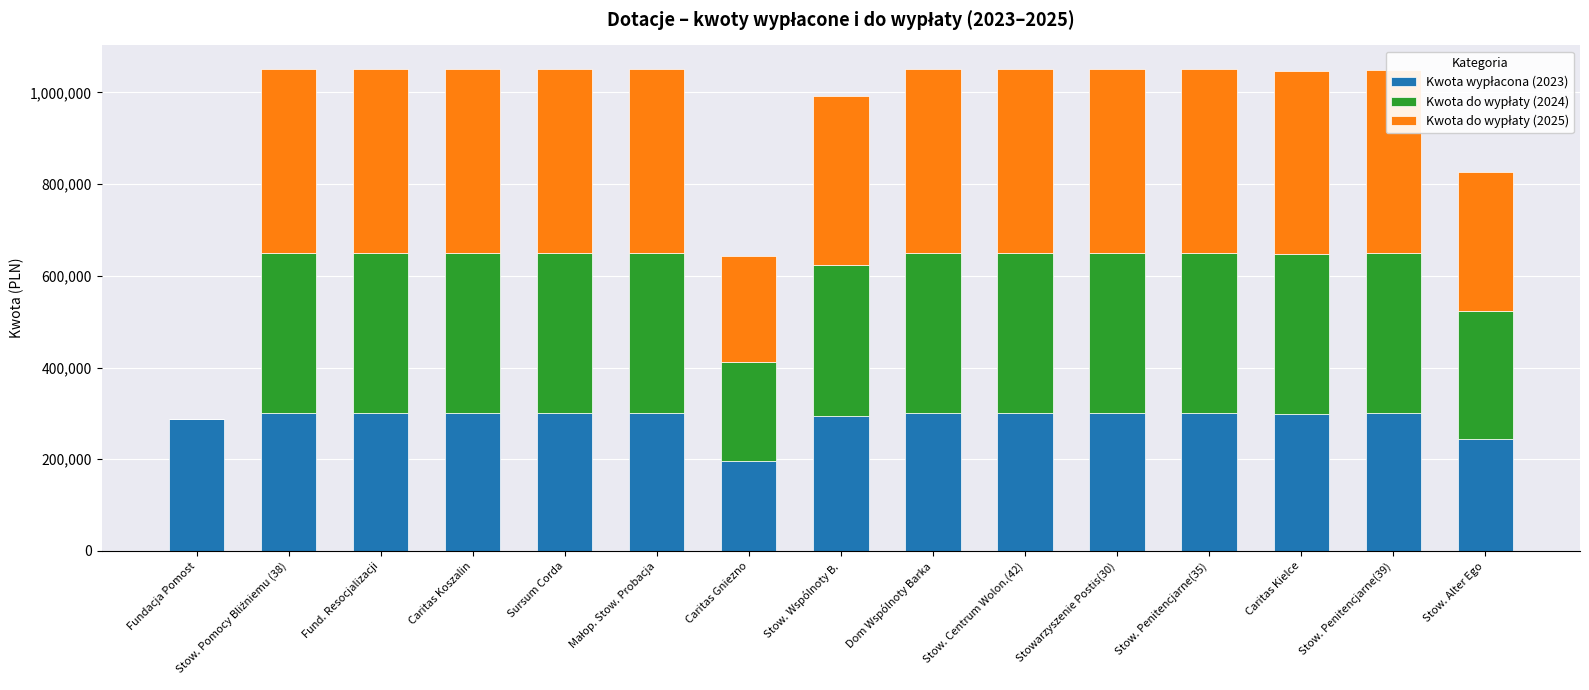

What is the total value across all series at Caritas Koszalin?

1050000.0